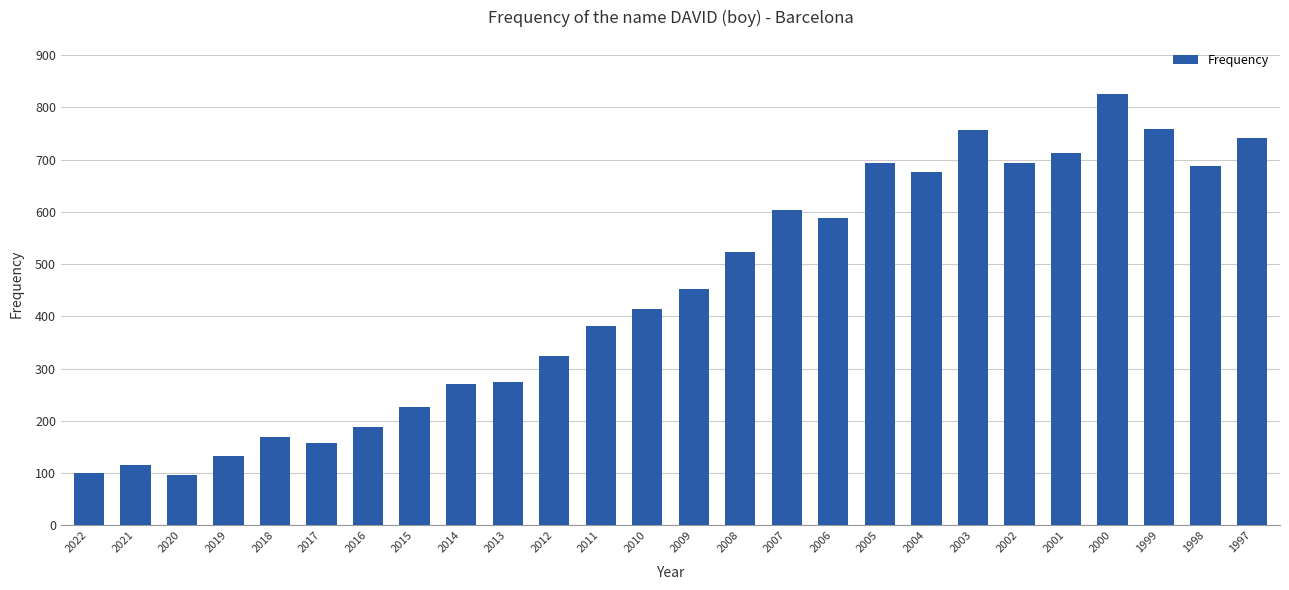

Are the bars horizontal?

No